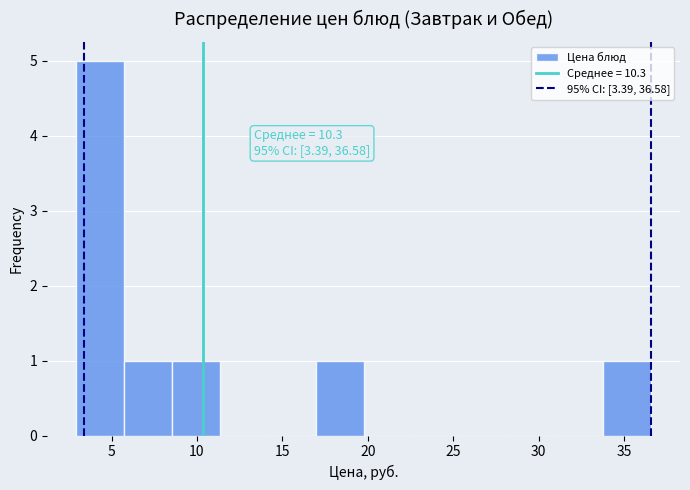

Which range on the x-axis has the tallest bar?

3.0 to 5.5